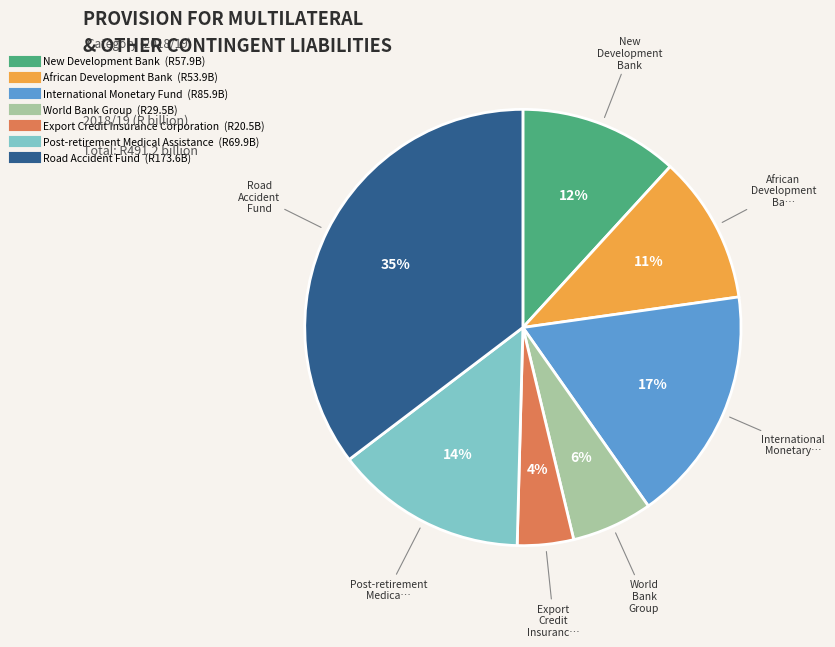

Which category has the smallest portion of the pie?

Export Credit Insurance Corporation